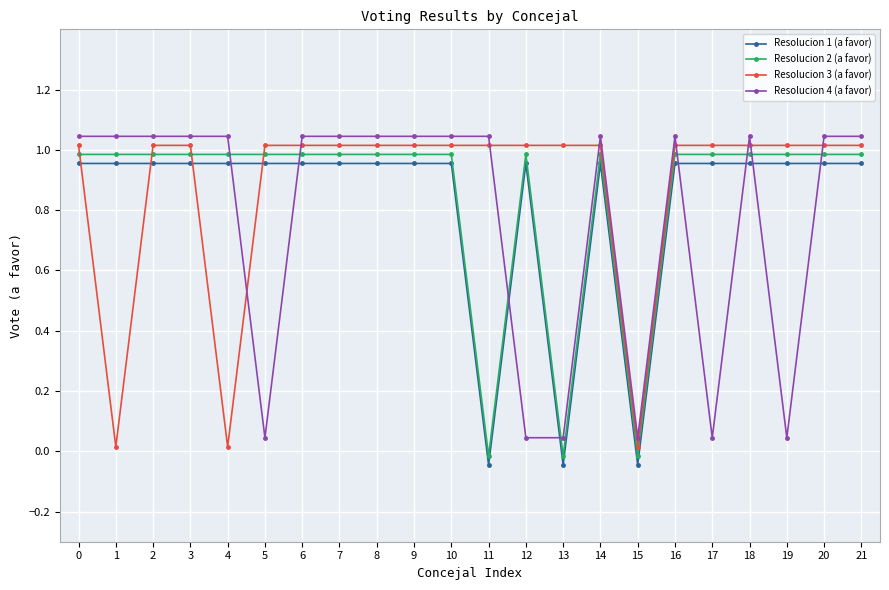

True or false: Resolucion 4 (a favor) has more than 0 points higher than both neighbors.

True